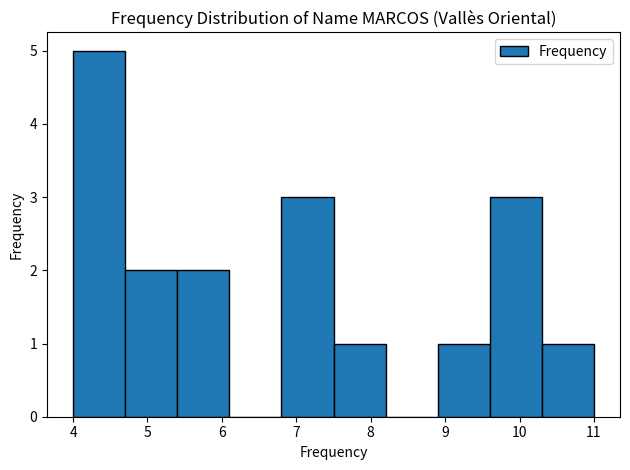

What is the height of the bar covering 9.6 to 10.3 on the x-axis? The values are not printed on the chart, so give them approximately, as read against the axis.

3